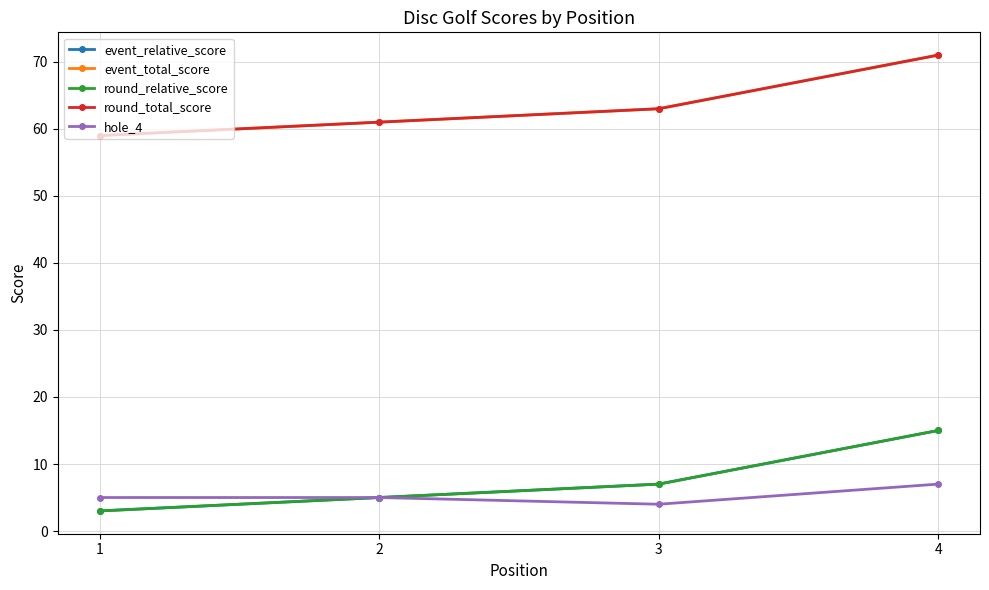

Does the chart have visible grid lines?

Yes